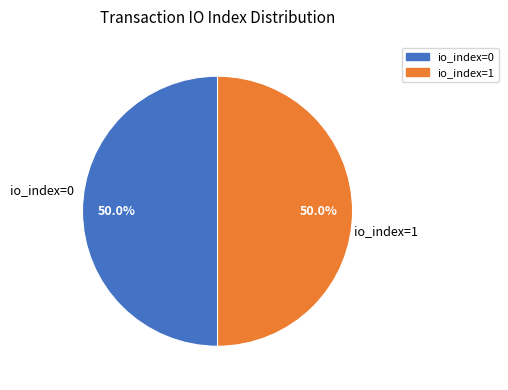

What is the ratio of the value at io_index=0 to the value at io_index=1?

1.0